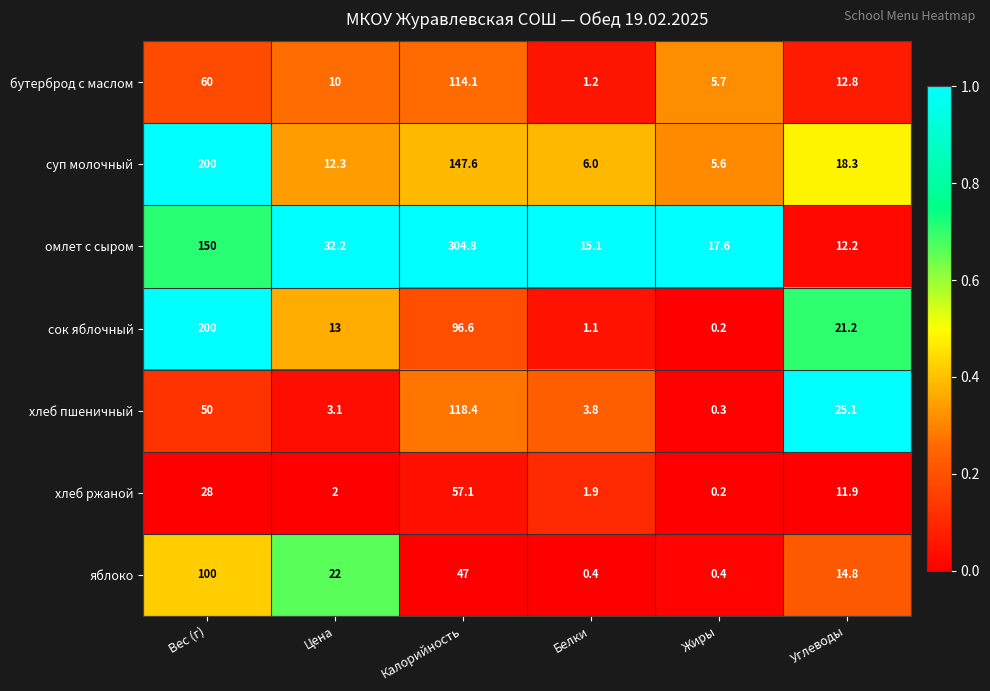

At Белки, list the series in order from smallest to largest.

яблоко, сок яблочный, бутерброд с маслом, хлеб ржаной, хлеб пшеничный, суп молочный, омлет с сыром